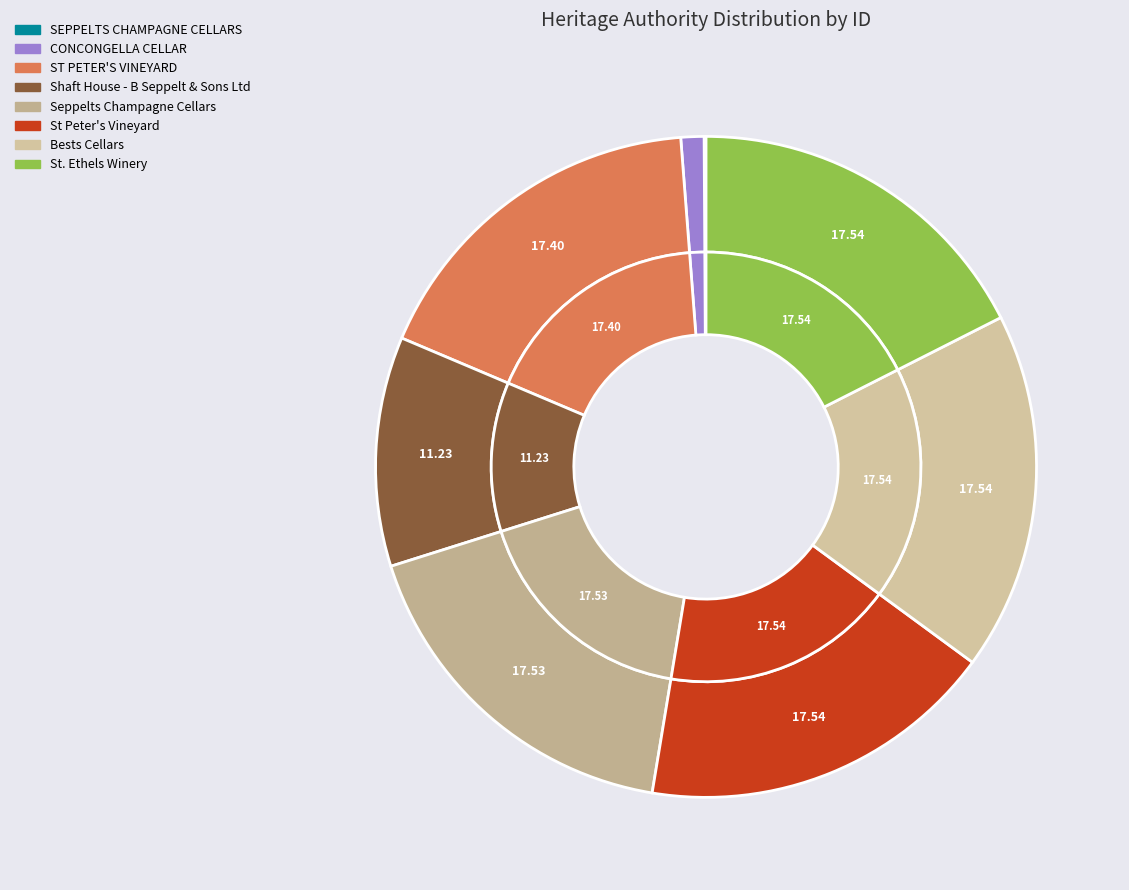

Does any single category account for the majority?

No